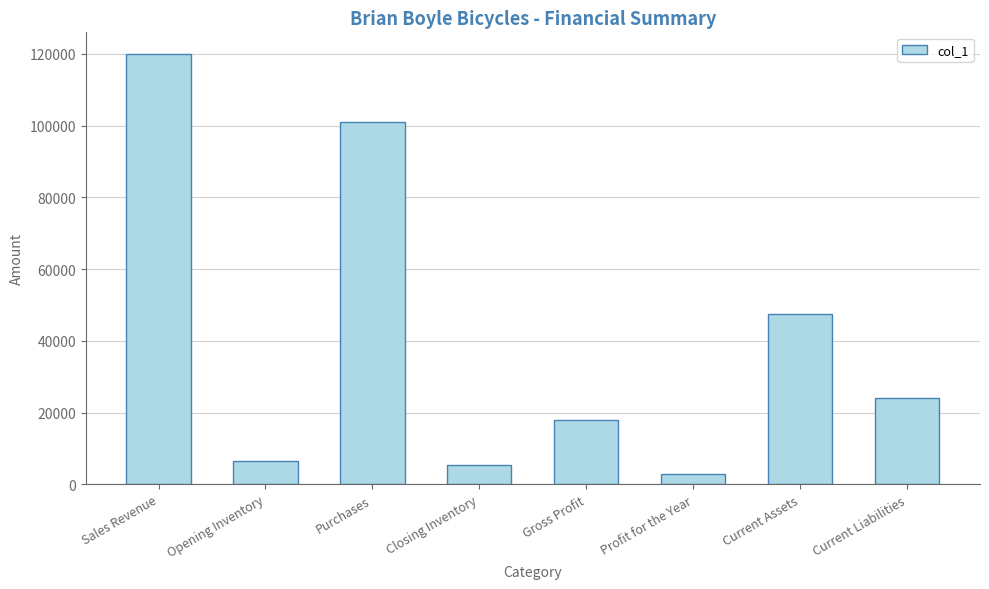

What is the difference between the maximum and minimum values?

117000